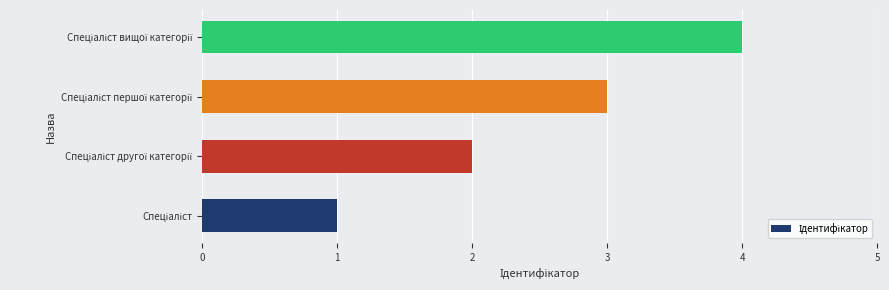

What is the difference between the maximum and minimum values?

3